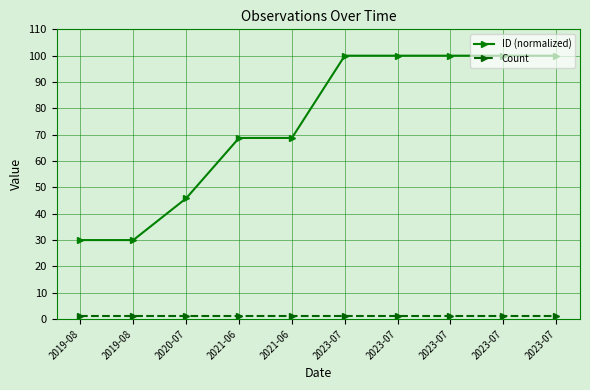

True or false: ID (normalized) and Count cross at least once.

False